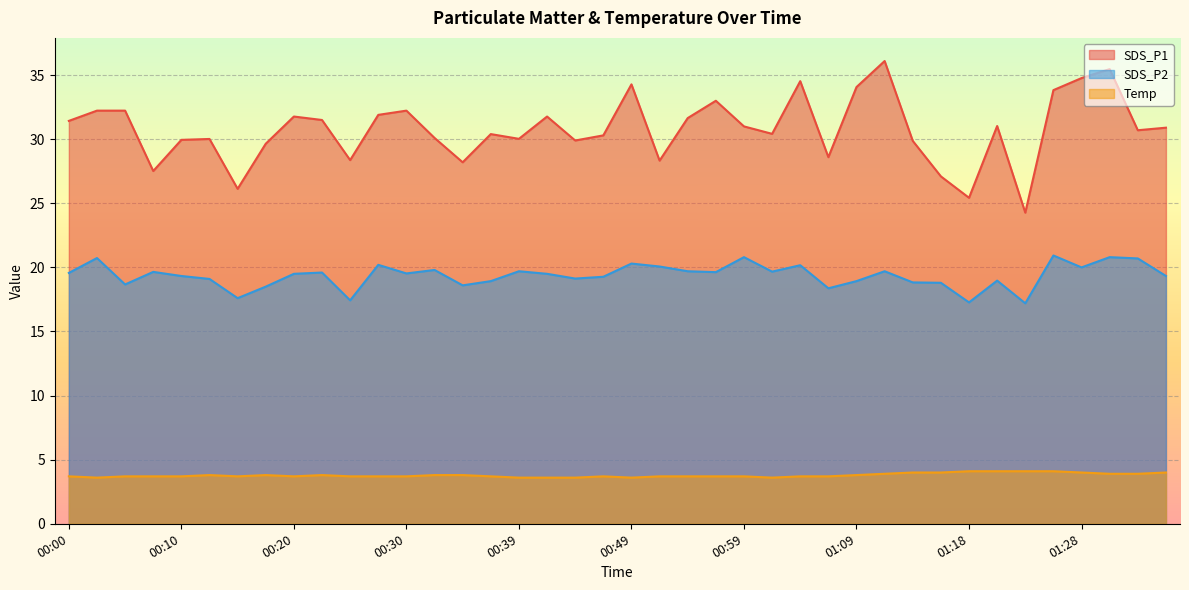

Read the Temp value at 01:21.

4.1